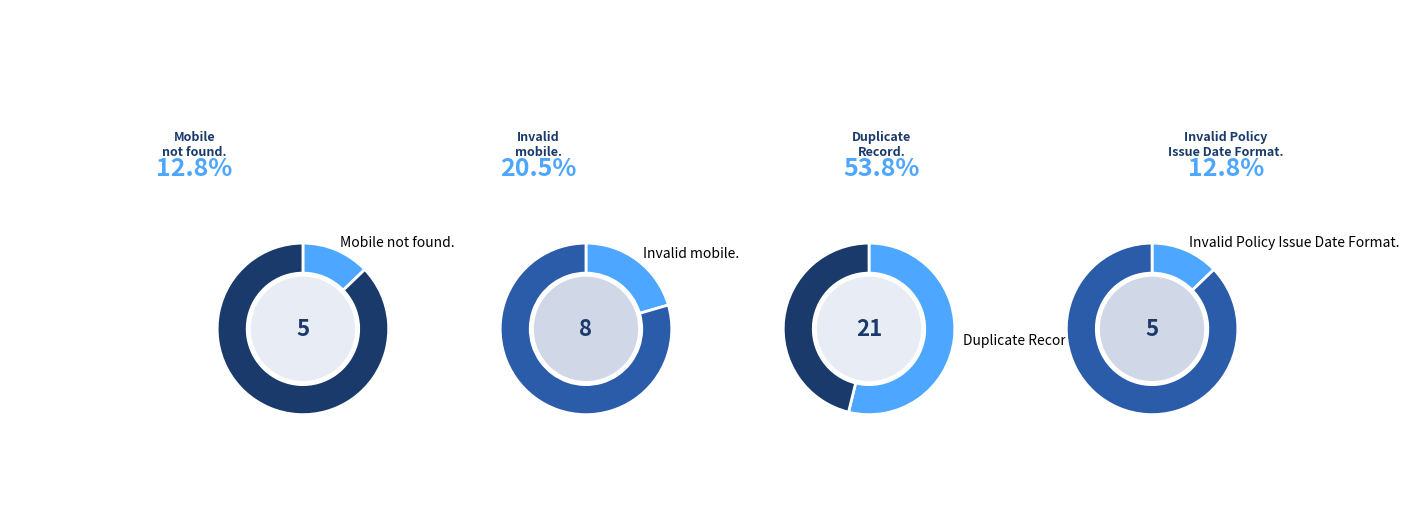

What portion of the pie excludes Invalid mobile.?

79.5%